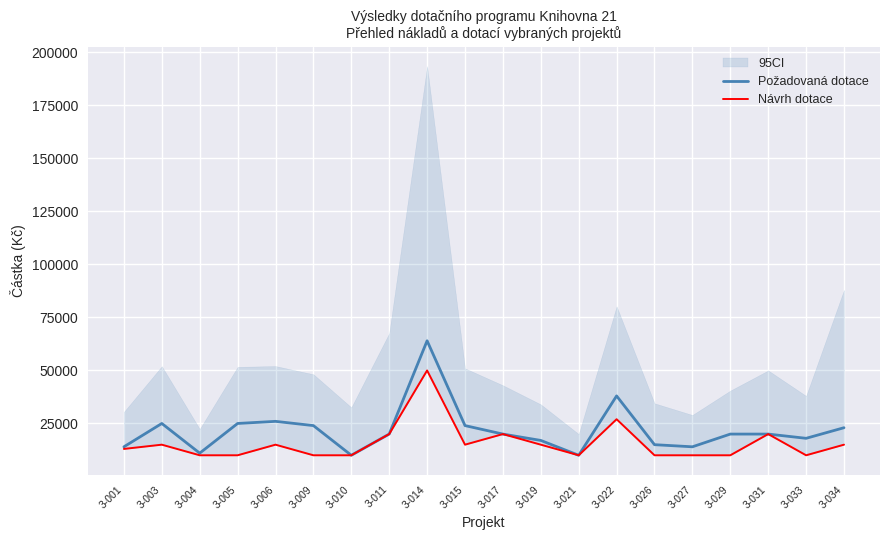

How many interior local valleys does the Návrh dotace series have?

3